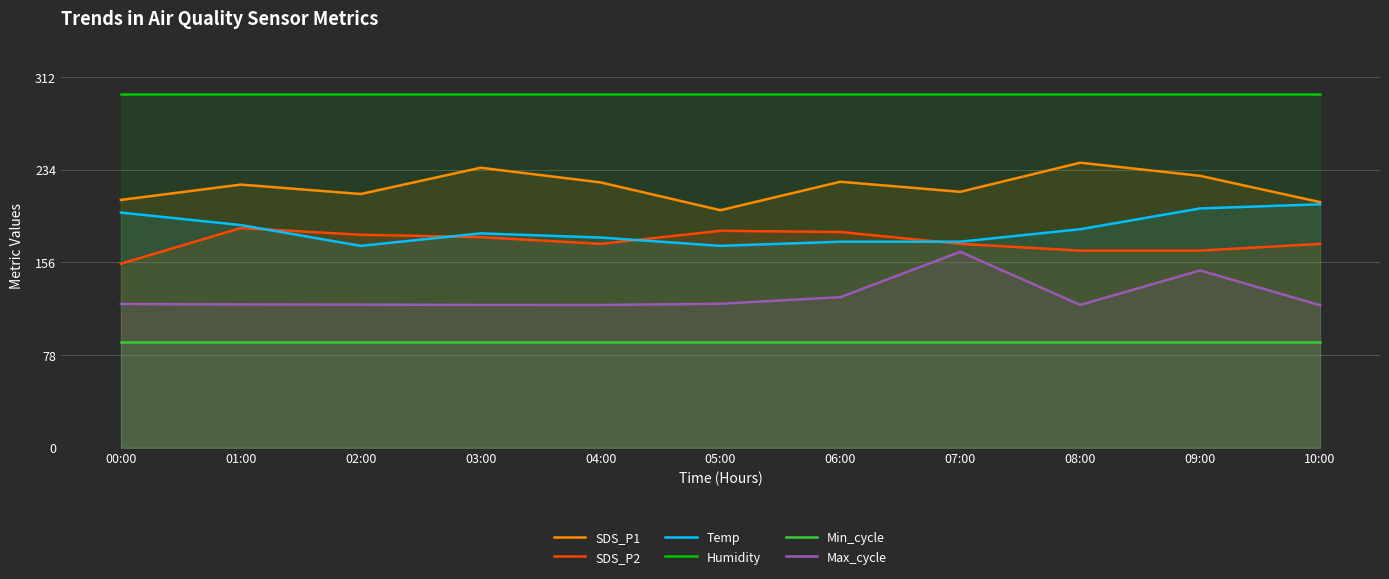

At how many categories does at least one series exceed 118?

11